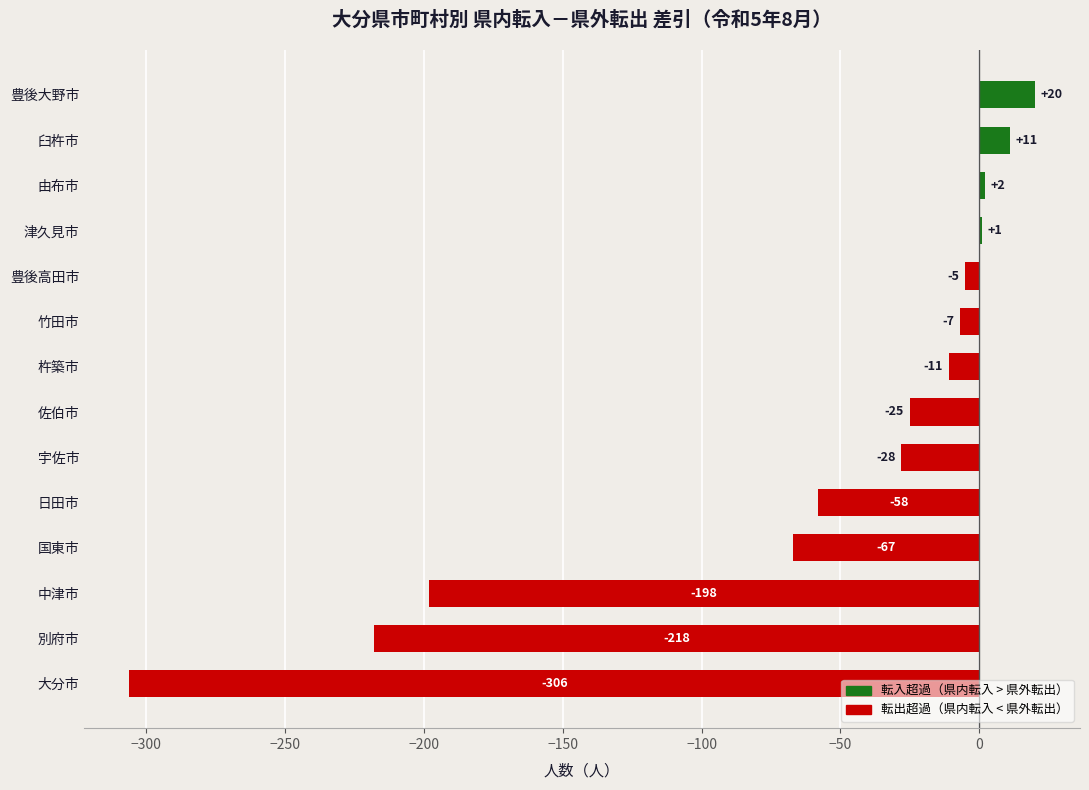

The chart shows a value of -306 at 大分市. True or false?

True